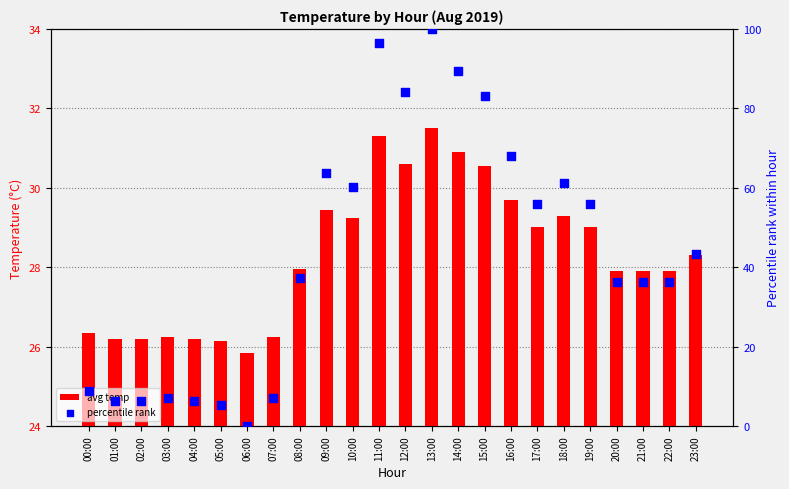

What is the total value across all series at 07:00?

33.4